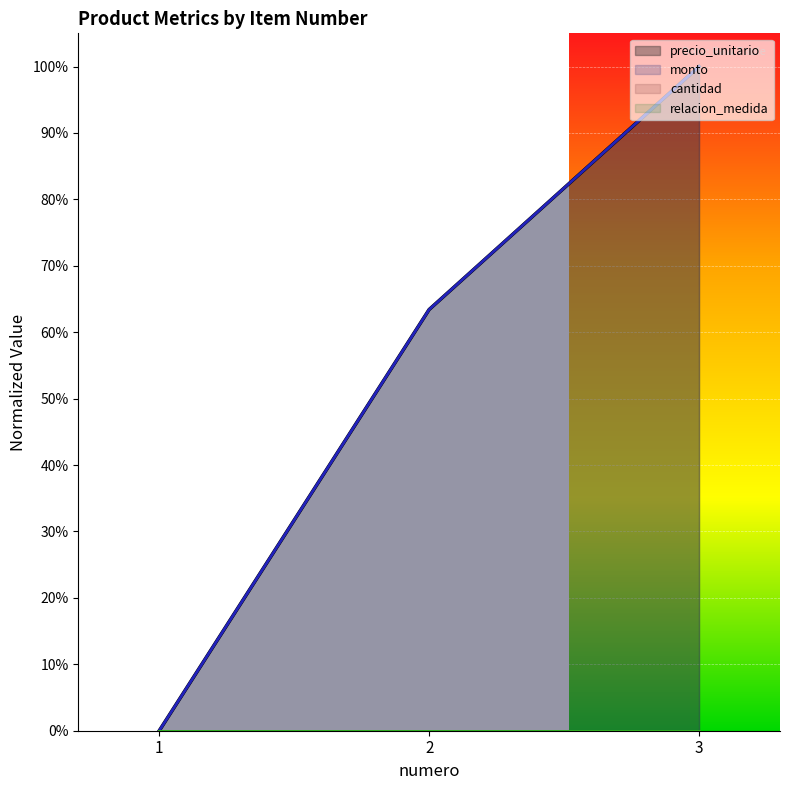

Reading left to right, list all the values displayed in this chart.

precio_unitario: 0.0	0.6	1.0
monto: 0.0	0.6	1.0